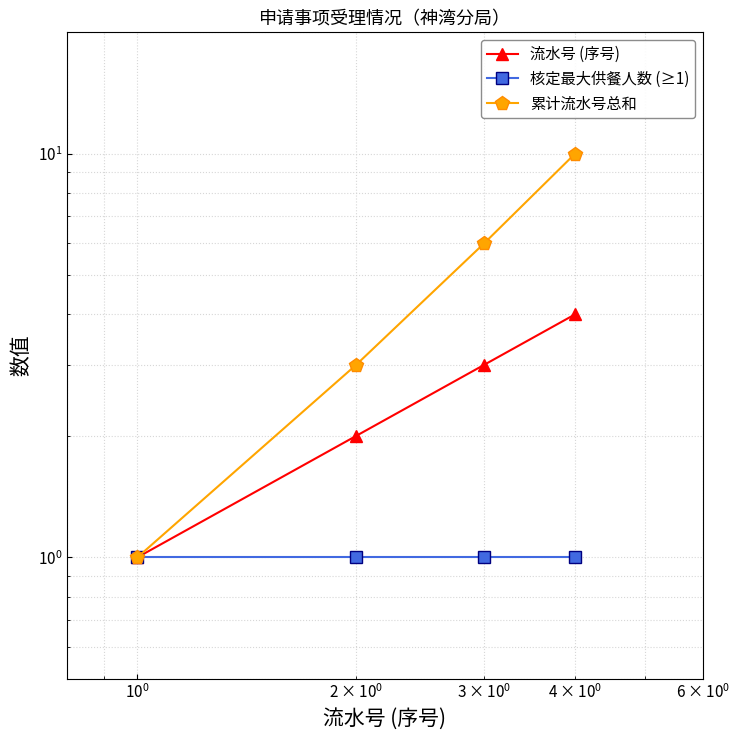

Which series has the largest range (max minus min)?

累计流水号总和